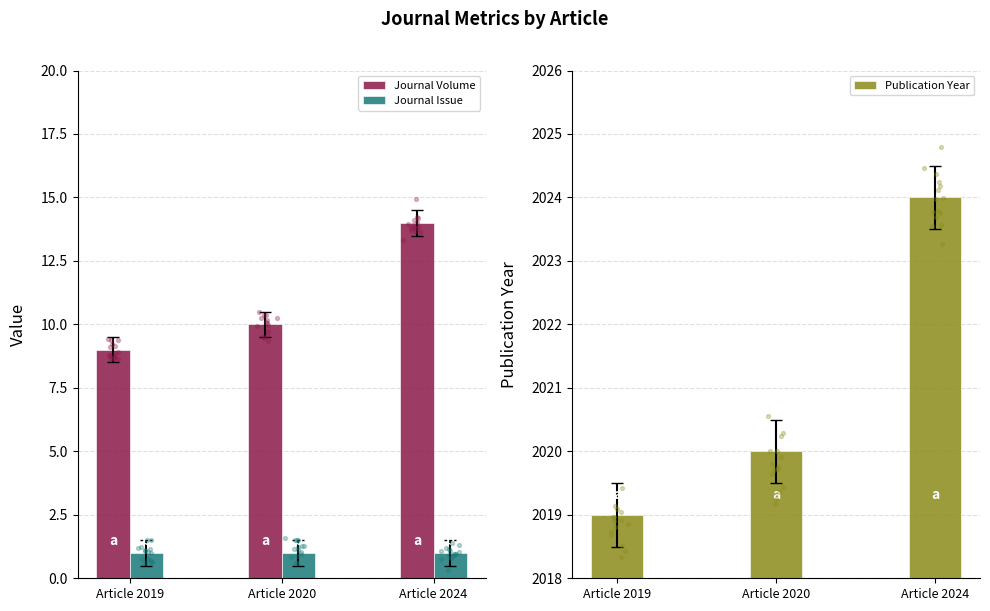

Which series reaches the minimum Y coordinate?

Journal Issue